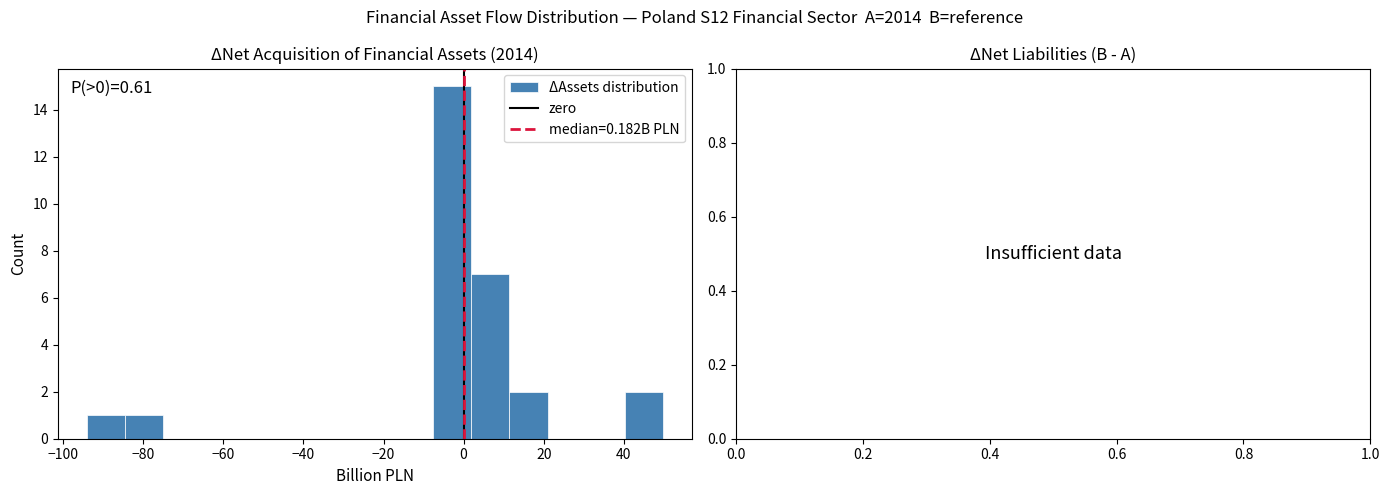

Over which range of the x-axis is the bar tallest?

-8 to 2